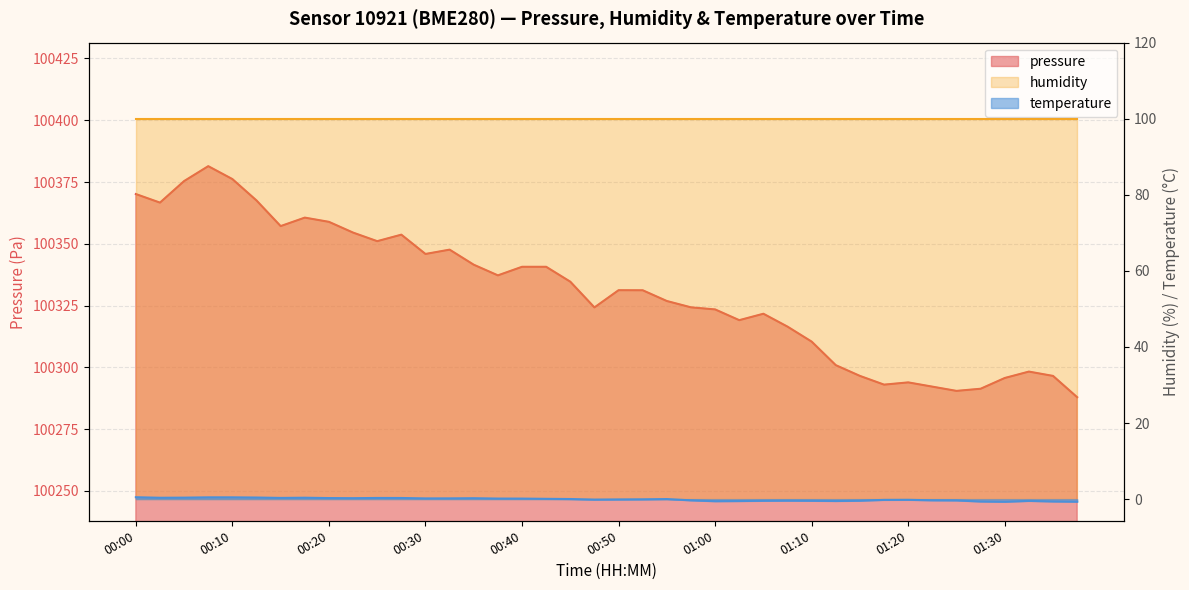

What is the value of the temperature point at the 36th from the left?

-0.6